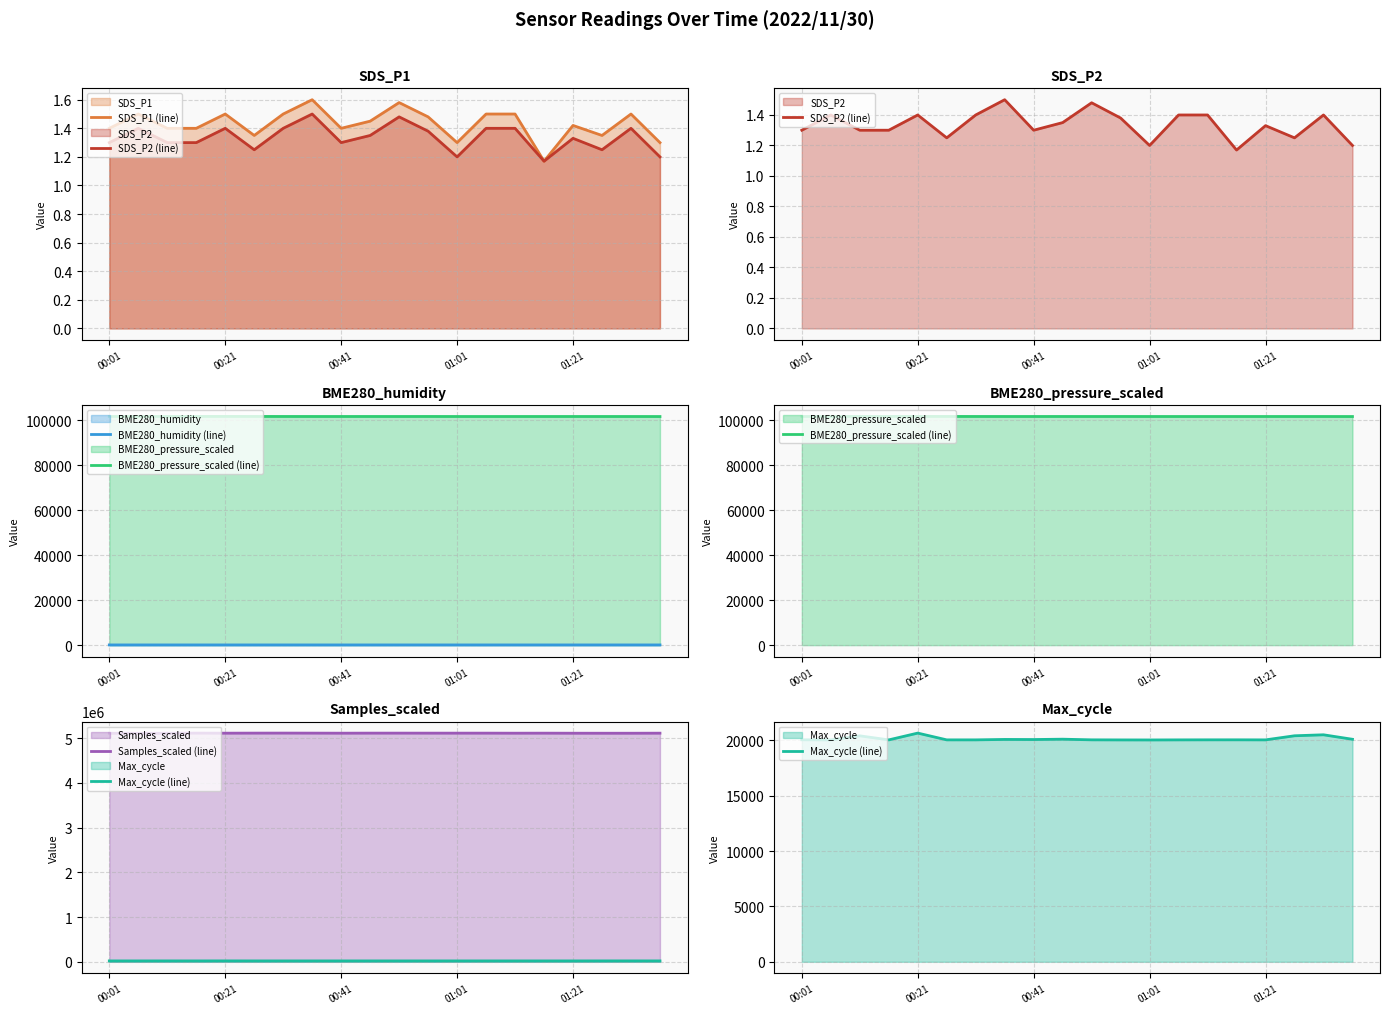

Which category has the highest value in the BME280_pressure_scaled (line) series?

00:21